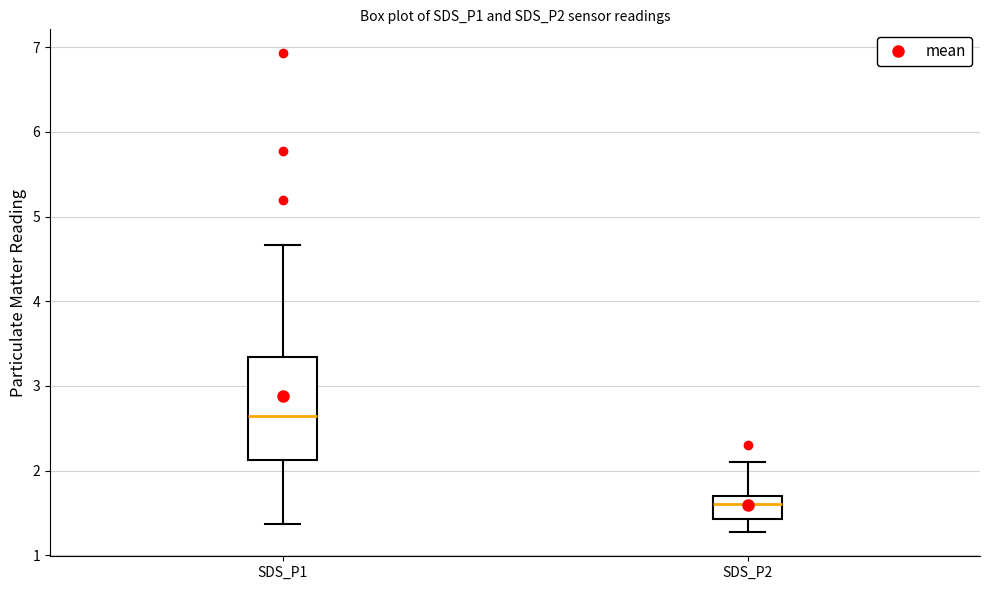

Reading left to right, transcribe this box plot: for each box, give where its median line is, the range the box spans, and where its two whiskers end, as read against the y-axis. The values are not printed on the chart, so give them approximately, as read against the axis.

SDS_P1: median 2.7, box 2.1 to 3.3, whiskers 1.4 to 4.7
SDS_P2: median 1.6, box 1.4 to 1.7, whiskers 1.3 to 2.1